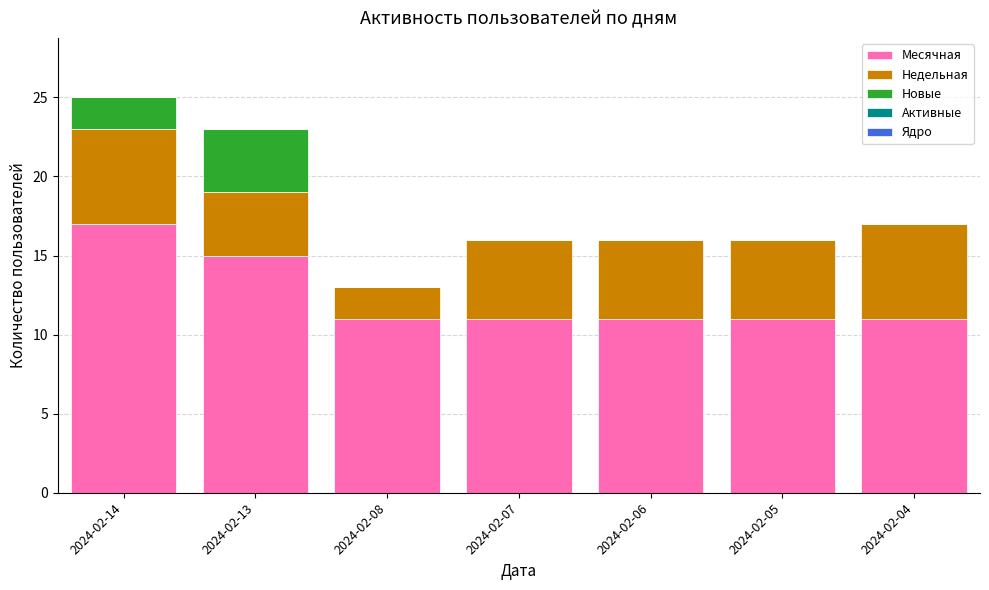

Are the bars horizontal?

No